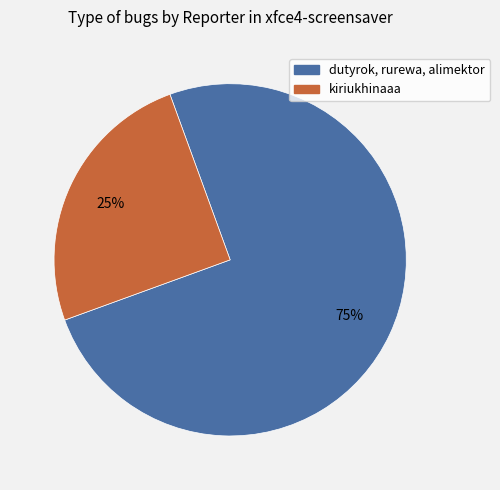

To the nearest percent, what is the average slice percentage?

50%